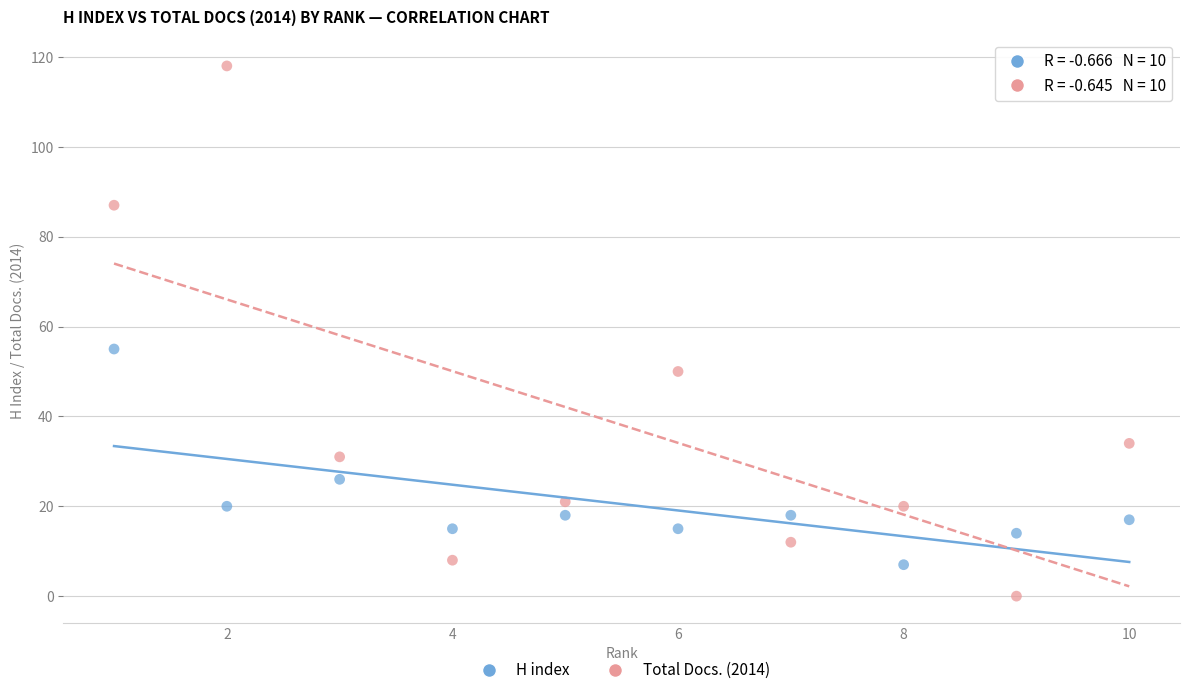

Which series has the largest Y range (max minus min)?

Total Docs. (2014)